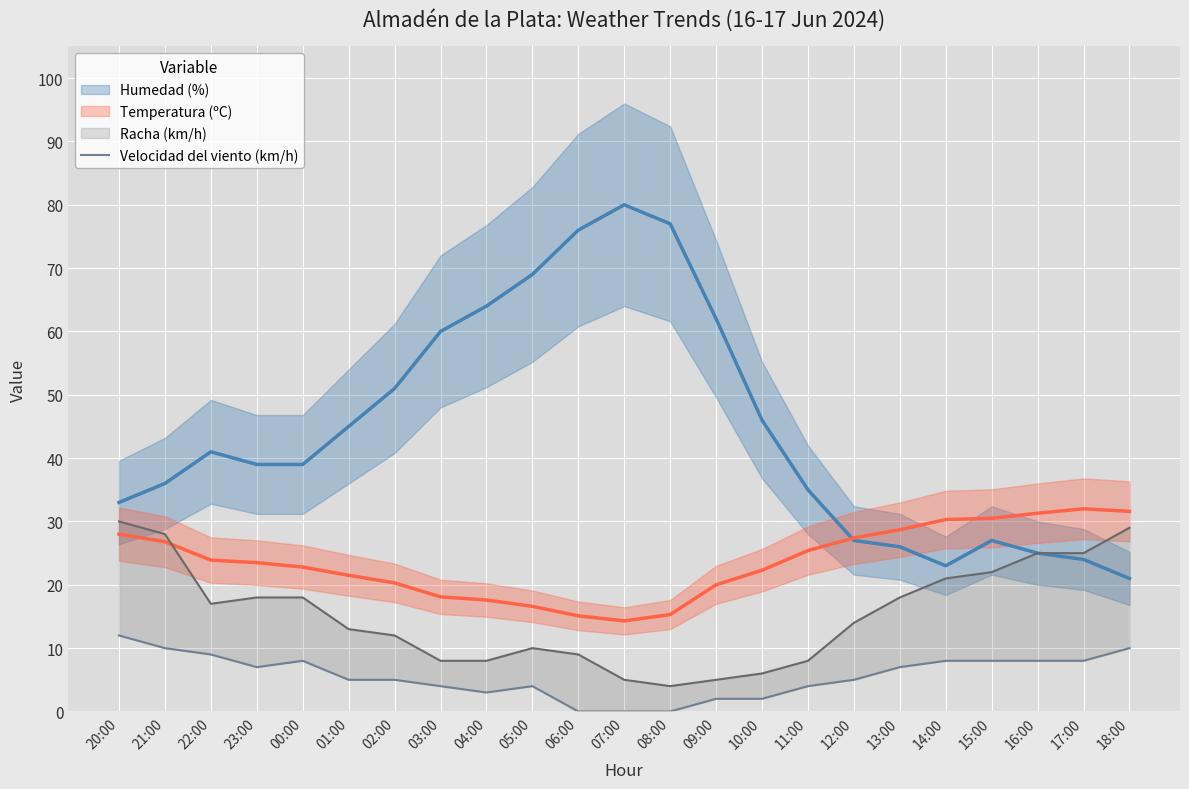

Is it true that the value at 07:00 is 0?

True